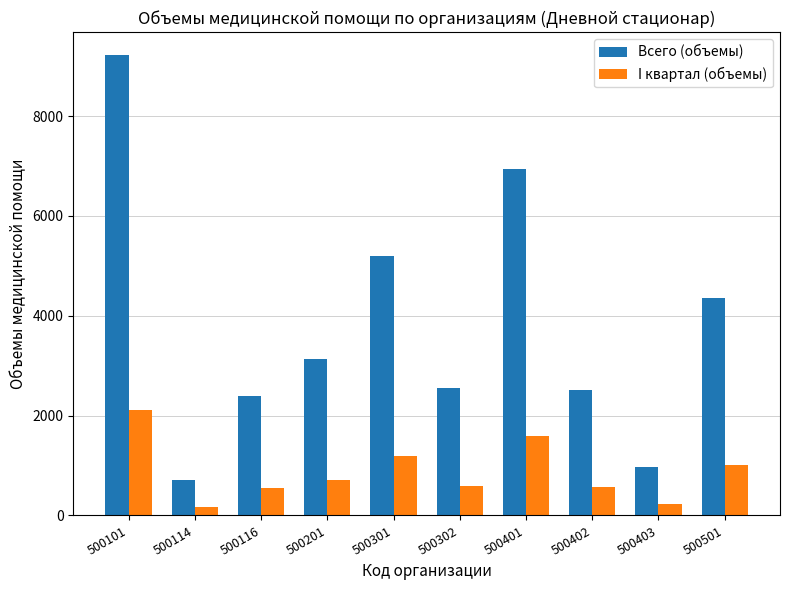

Which series has the largest total across all categories?

Всего (объемы)